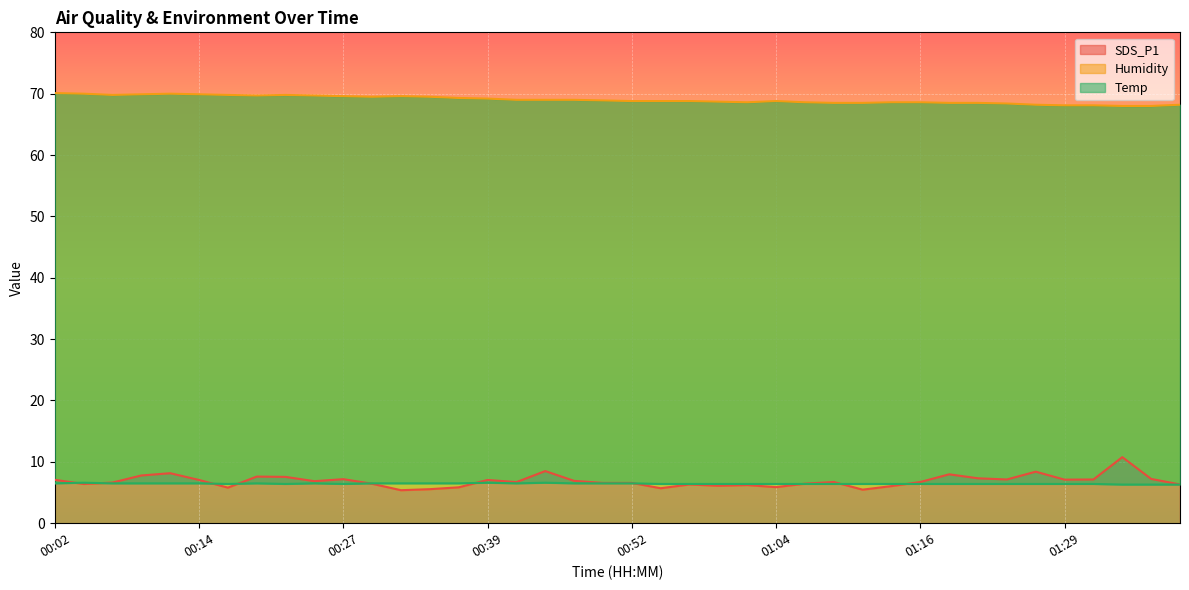

Rank the categories by SDS_P1 value from lowest to highest.

00:32, 01:11, 00:34, 00:54, 00:16, 00:37, 01:04, 01:14, 00:59, 01:02, 00:57, 01:38, 00:04, 00:29, 01:07, 00:49, 00:52, 00:06, 00:42, 01:09, 01:16, 00:24, 00:47, 00:14, 00:39, 00:02, 01:29, 01:24, 01:31, 00:27, 01:36, 01:21, 00:21, 00:19, 00:09, 01:19, 00:11, 01:26, 00:44, 01:34